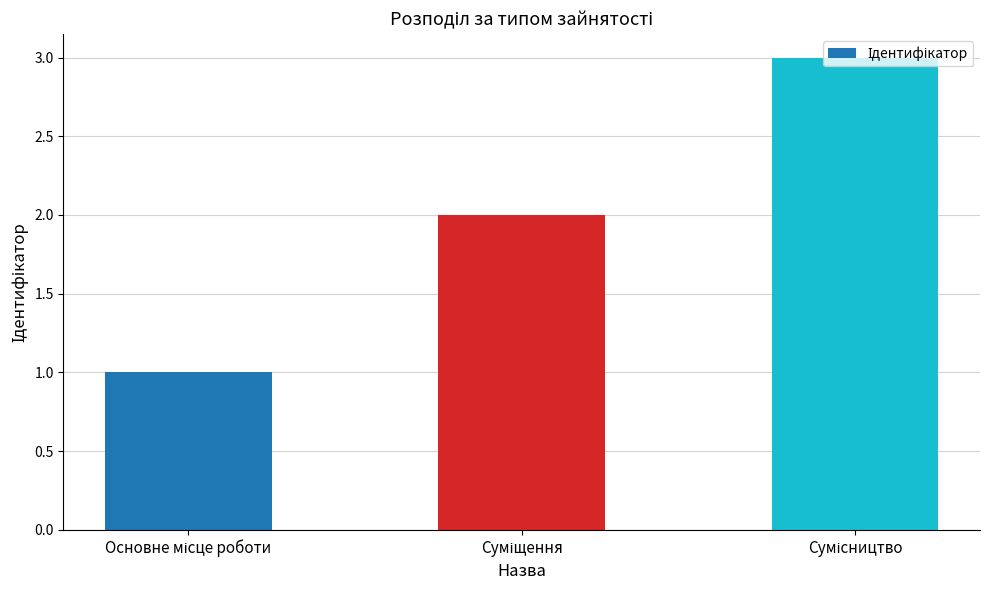

What is the greatest value displayed?

3